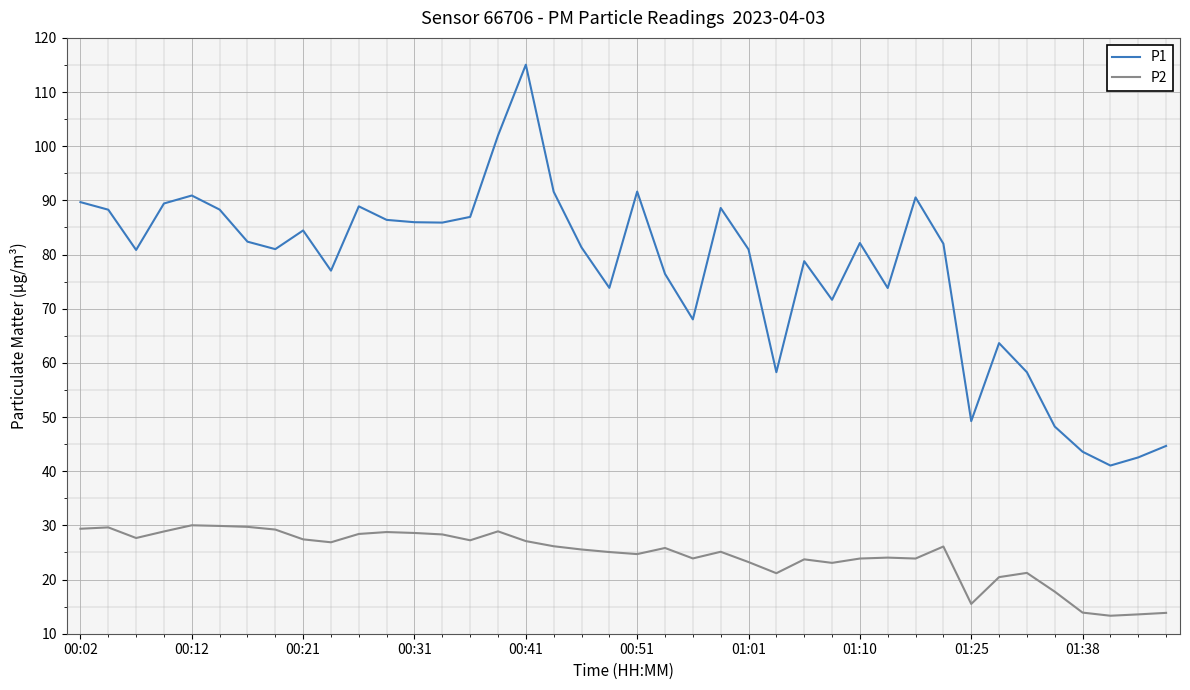

Which series has the largest range (max minus min)?

P1